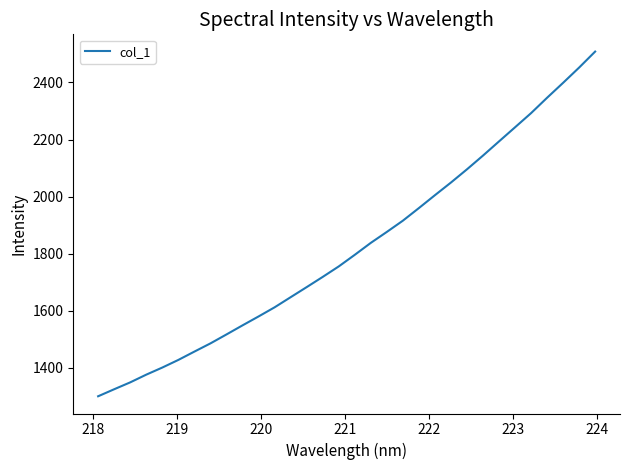

What is the minimum value shown in the chart?

1301.0